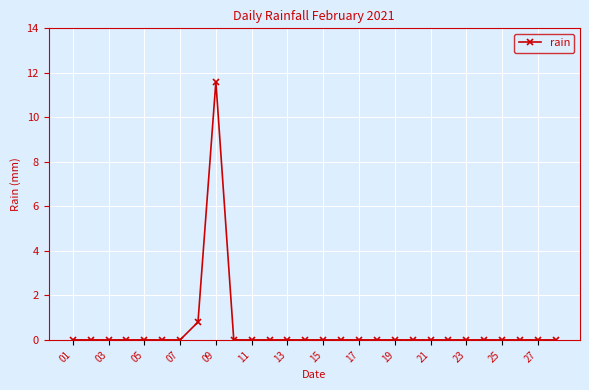

What is the difference between the maximum and second lowest values?

11.6